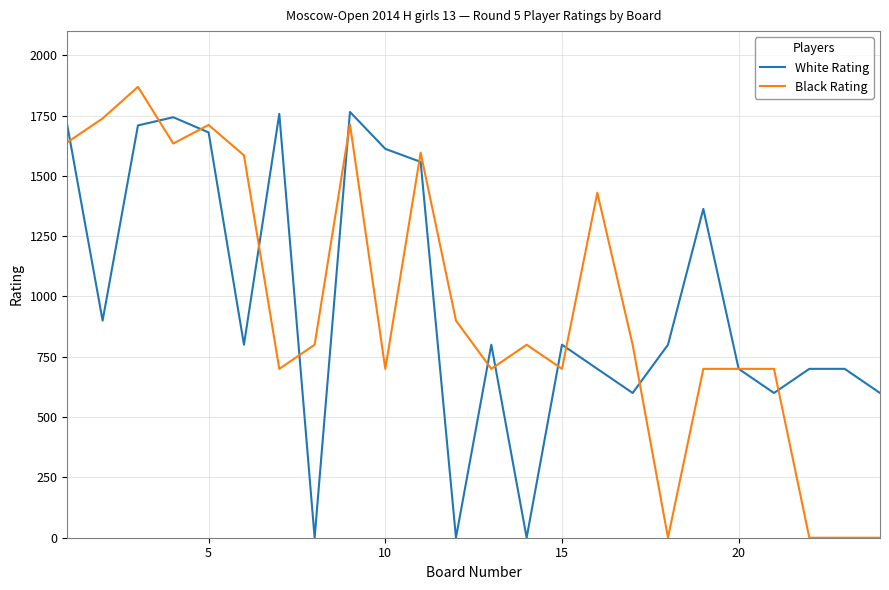

How many distinct data groups are displayed?

2